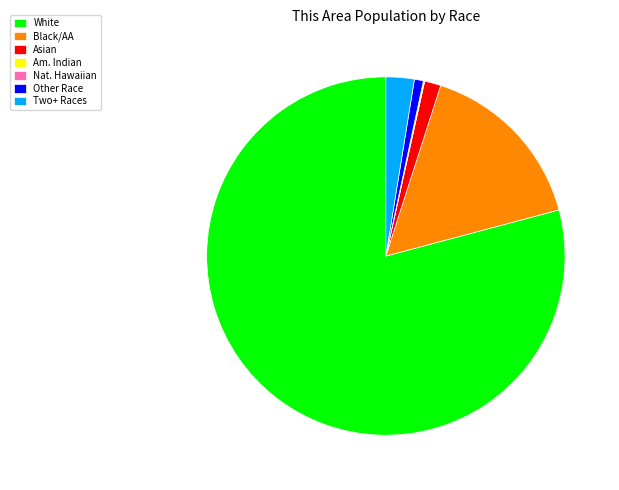

True or false: Black/AA accounts for 22% of the total.

False